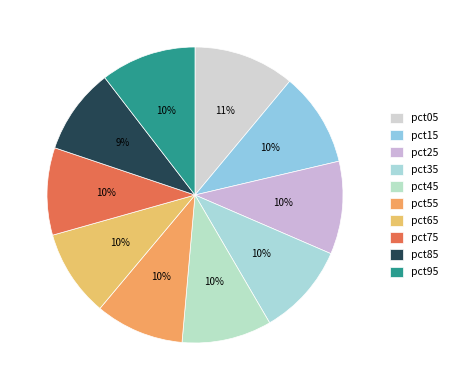

What percentage is the pct05 slice, to the nearest percent?

11%